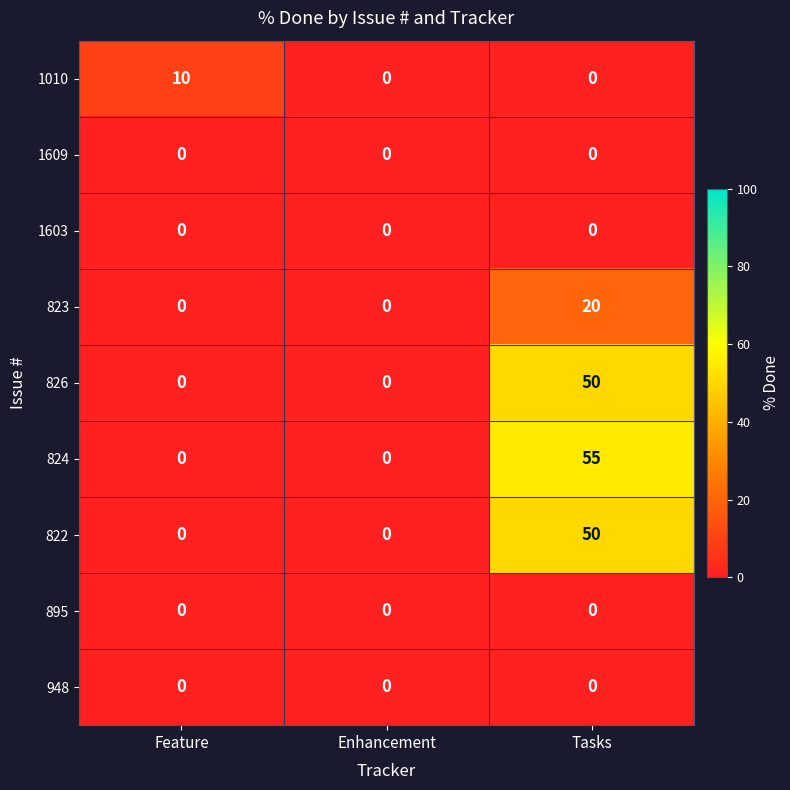

The 948 series shows 0 at Tasks. True or false?

True